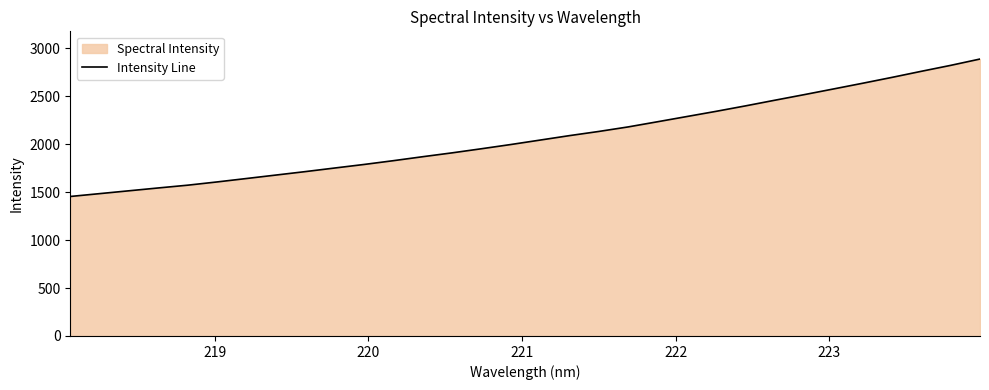

What is the maximum value shown in the chart?

2887.2